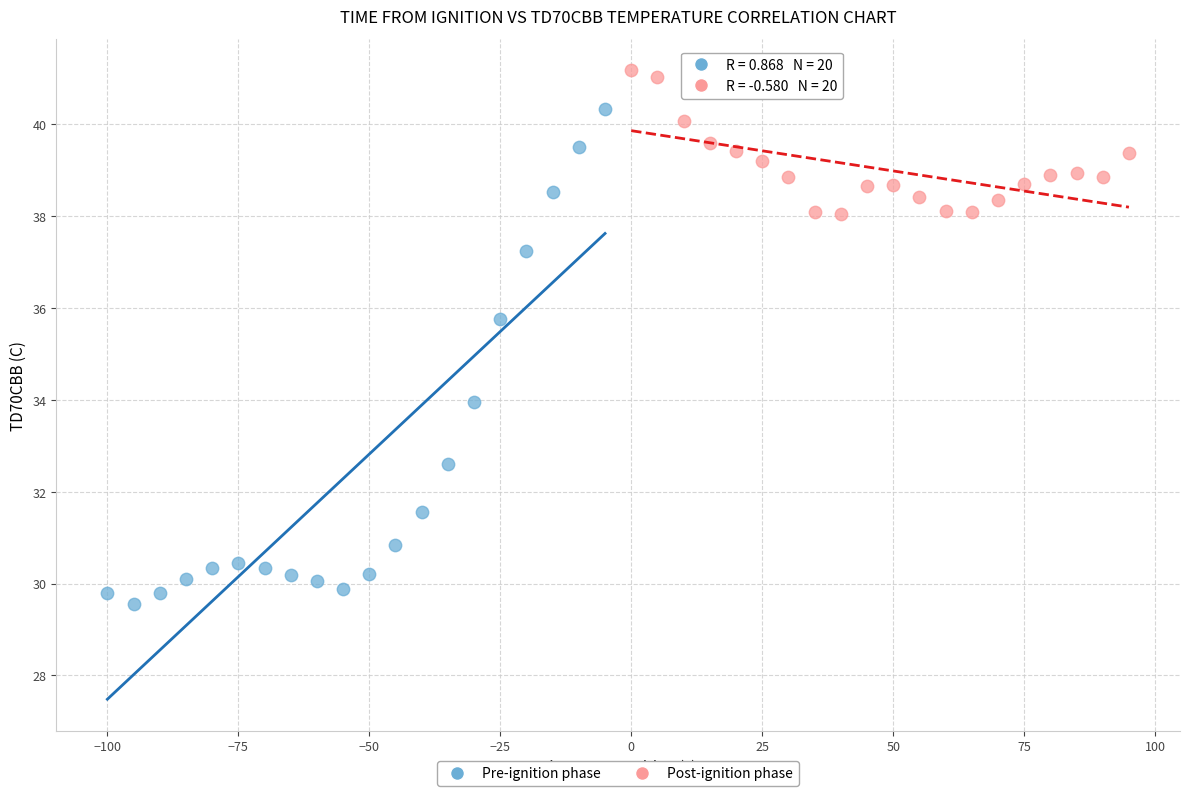

Which series reaches the maximum Y coordinate?

Post-ignition phase